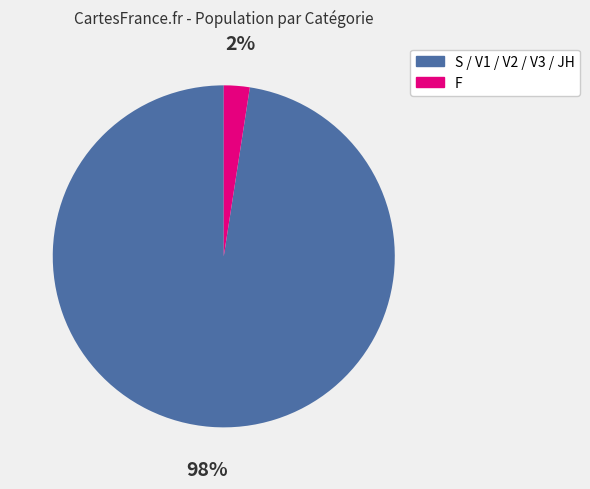

Count the number of slices in the pie.

2